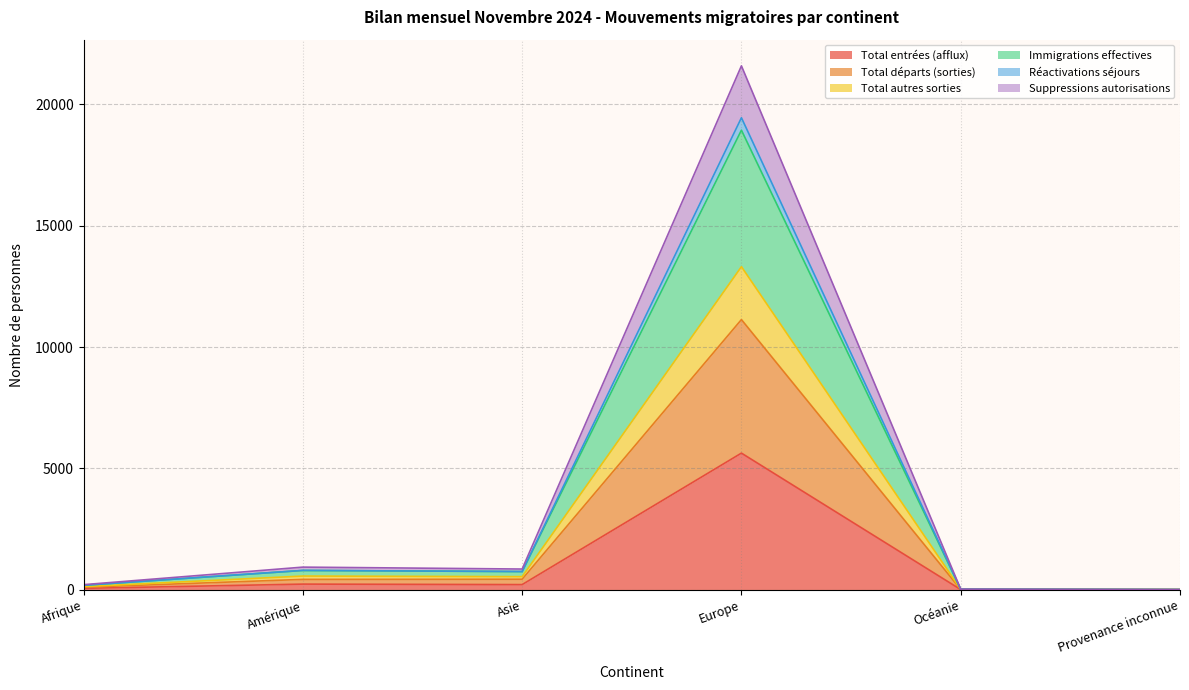

True or false: Immigrations effectives has more than 1 points higher than both neighbors.

True